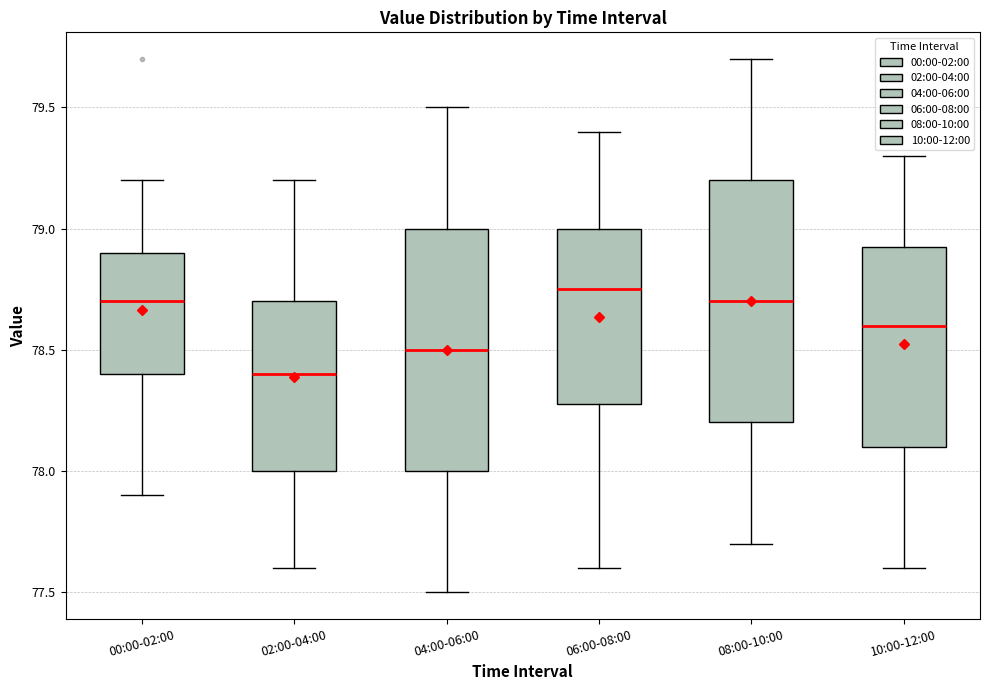

Where does the median line of the box for 04:00-06:00 sit on the y-axis? The values are not printed on the chart, so give them approximately, as read against the axis.

78.50